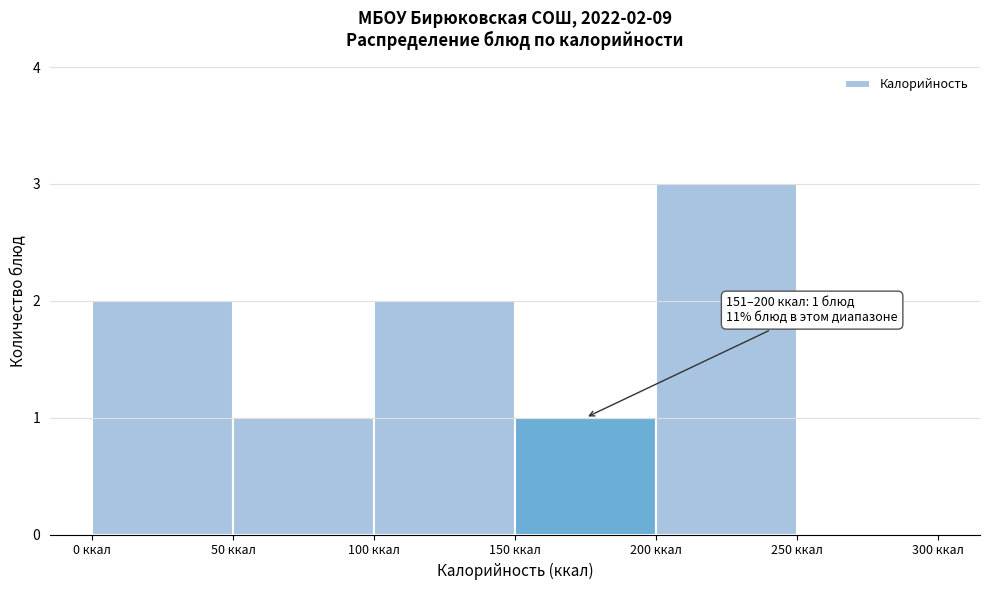

Over which range of the x-axis is the bar tallest?

200 to 250